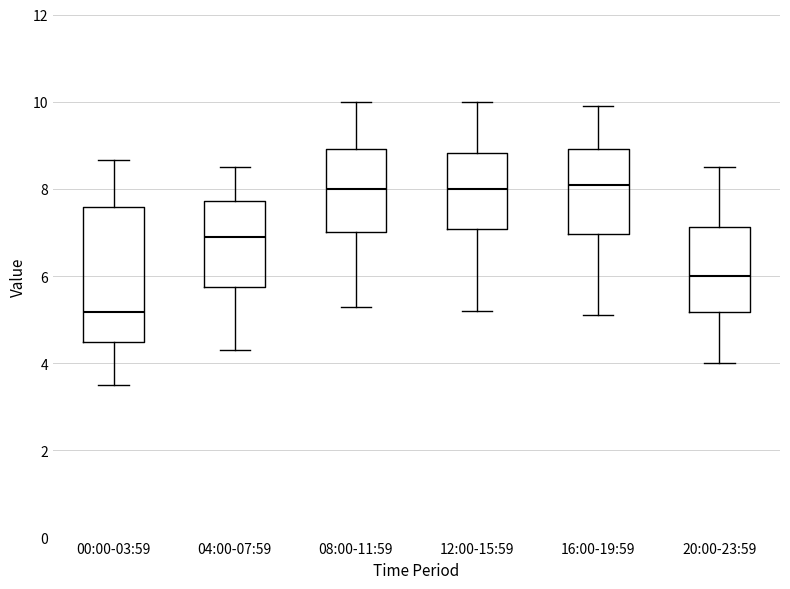

Reading left to right, read every box against the y-axis: the position of its median line, the range the box covers, and the ends of its whiskers. The values are not printed on the chart, so give them approximately, as read against the axis.

00:00-03:59: median 5.2, box 4.4 to 7.6, whiskers 3.6 to 8.6
04:00-07:59: median 7.0, box 5.8 to 7.8, whiskers 4.4 to 8.6
08:00-11:59: median 8.0, box 7.0 to 9.0, whiskers 5.4 to 10.0
12:00-15:59: median 8.0, box 7.0 to 8.8, whiskers 5.2 to 10.0
16:00-19:59: median 8.2, box 7.0 to 9.0, whiskers 5.2 to 10.0
20:00-23:59: median 6.0, box 5.2 to 7.2, whiskers 4.0 to 8.6